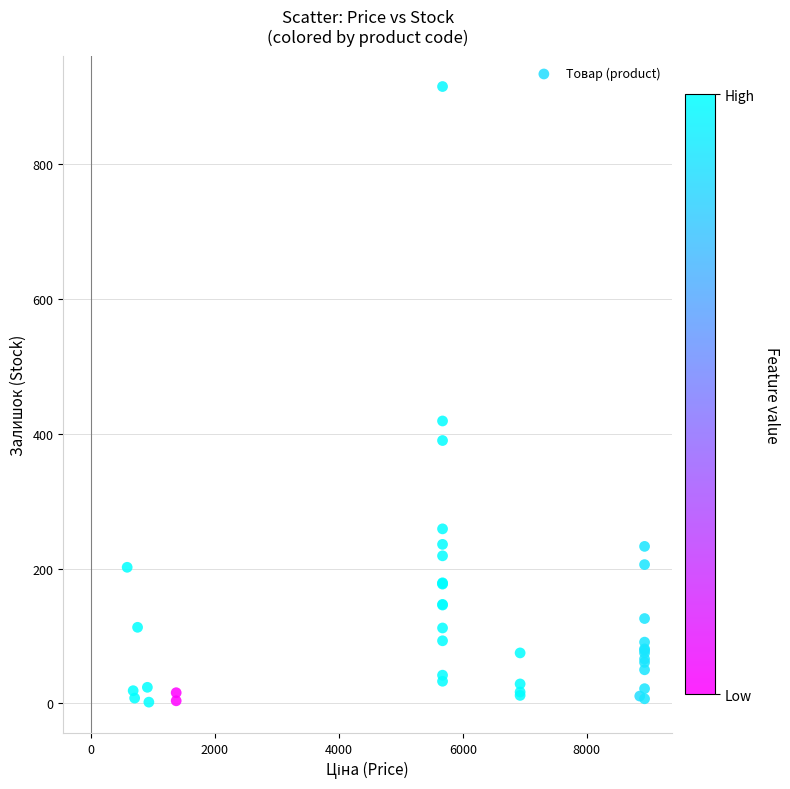

What Y value in the scatter plot is closest to 458?

419